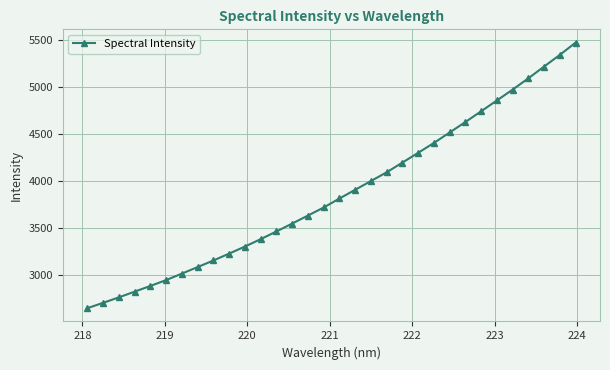

Does the chart have visible grid lines?

Yes